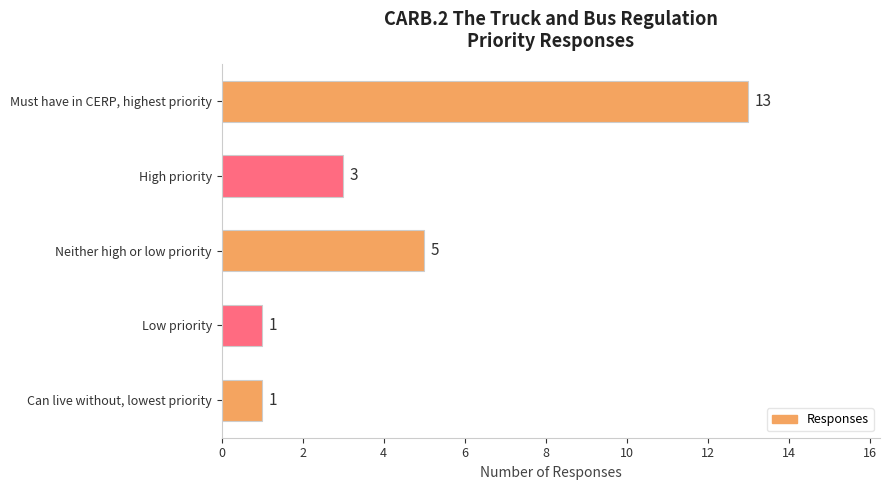

What is the difference between the maximum and minimum values?

12